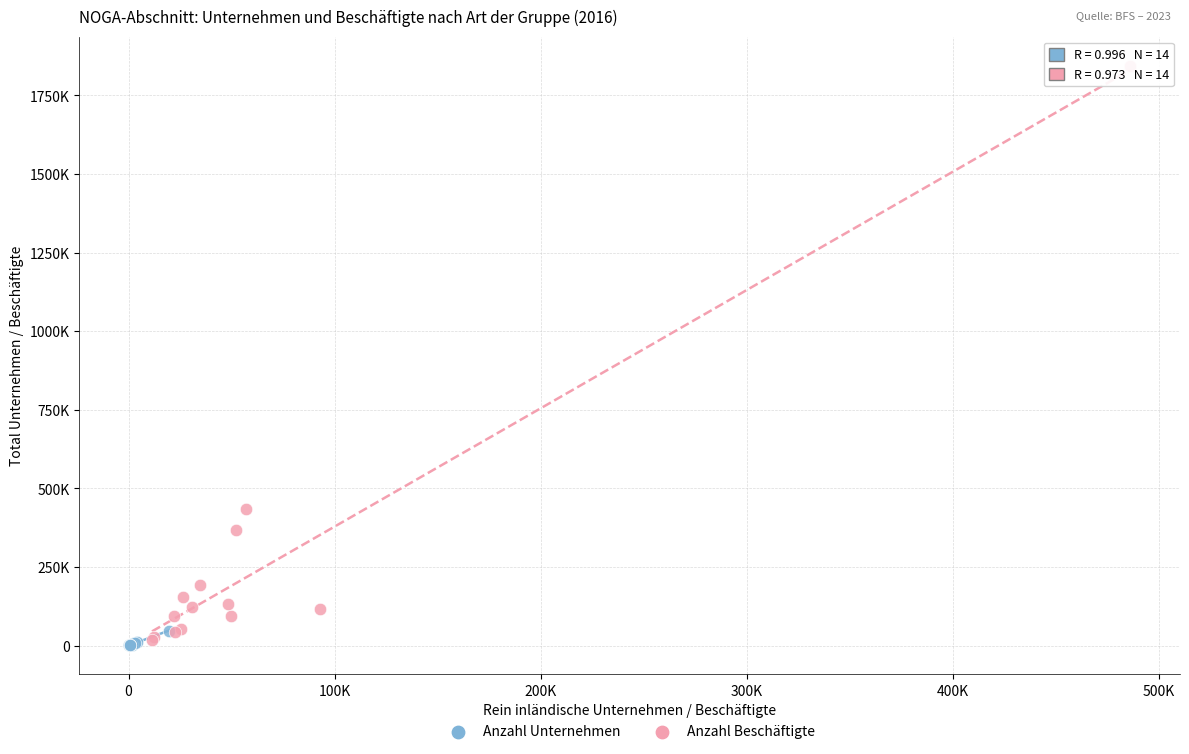

What are all the series names shown in the legend?

Anzahl Unternehmen, Anzahl Beschäftigte